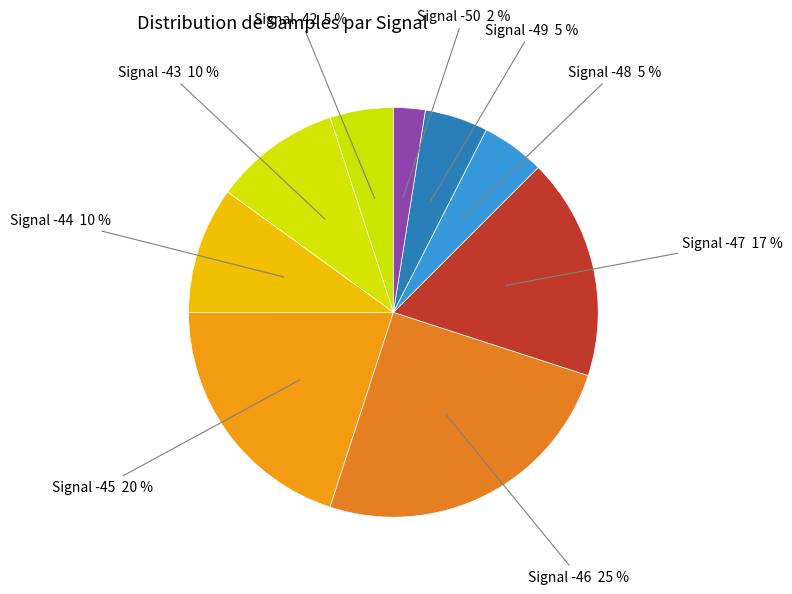

Approximately how many times larger is the value at Signal -49 5 % compared to Signal -48 5 %?

1.0